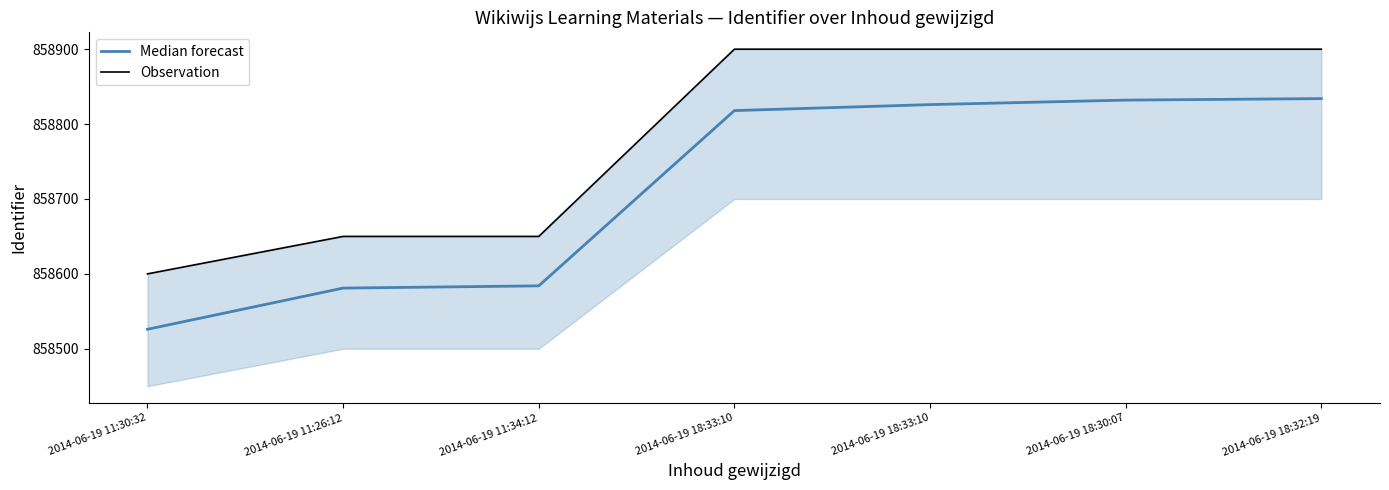

How many Observation values are between 858650 and 858900?

6